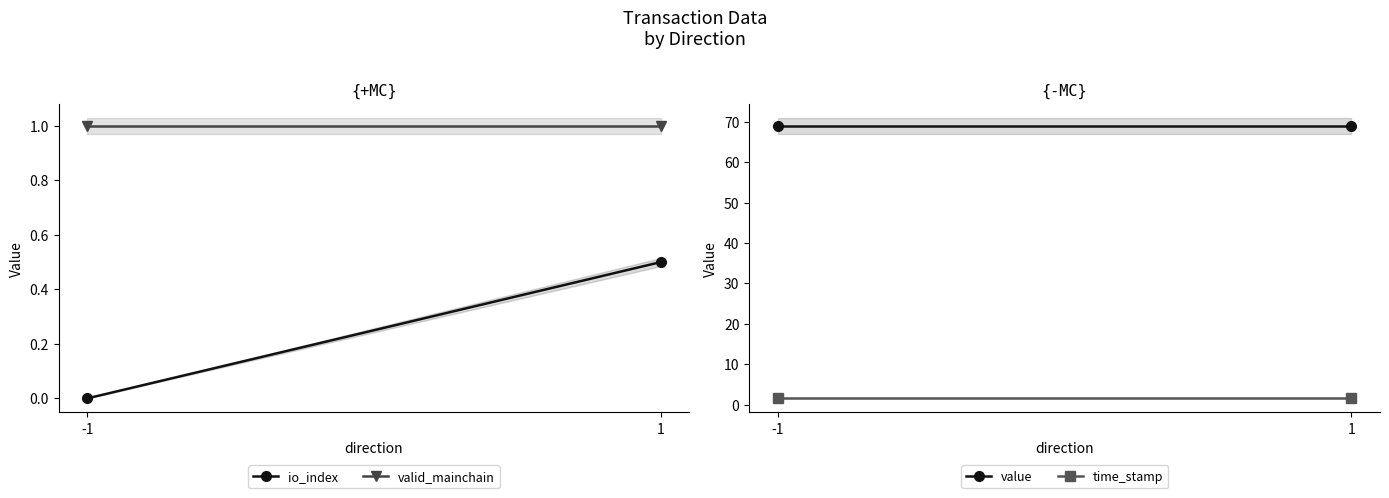

At which label does value reach its minimum?

-1